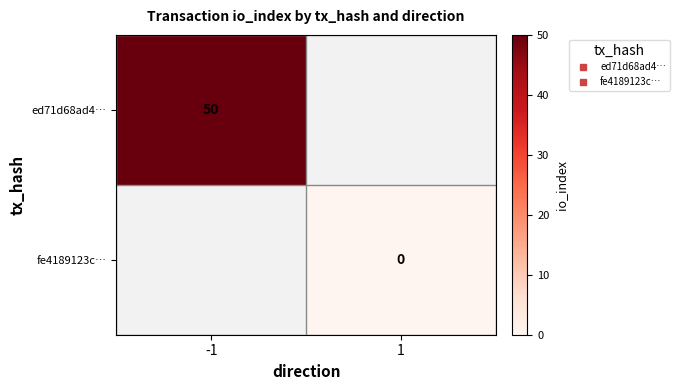

The value of ed71d68ad4… at -1 is 50.0. True or false?

True